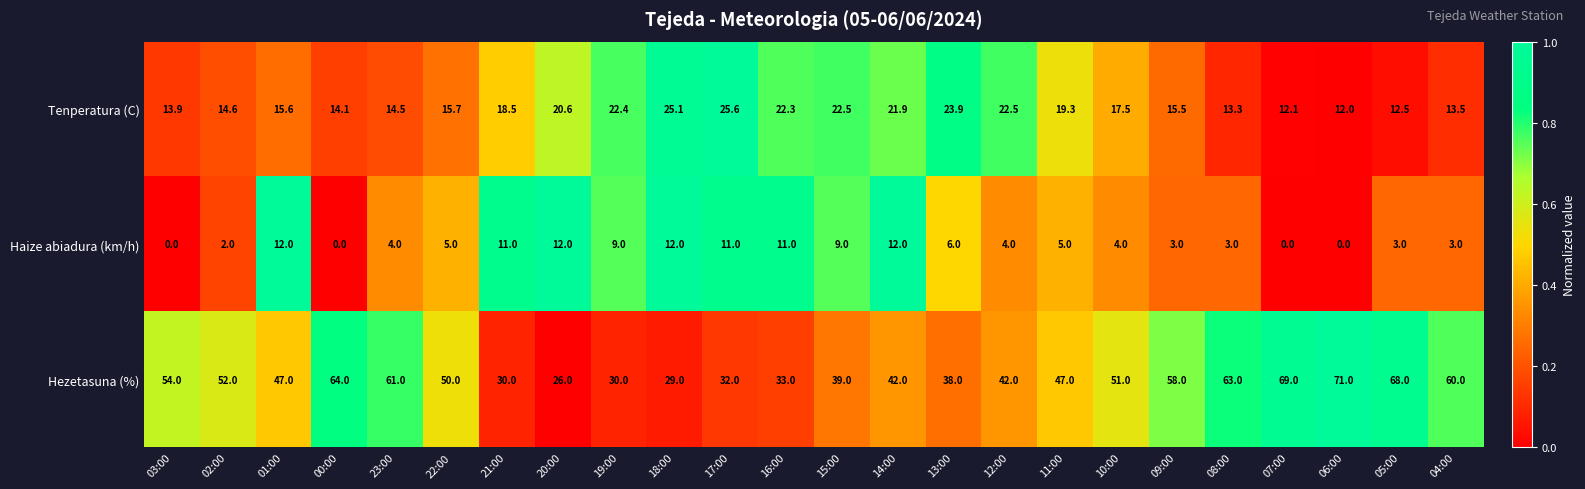

At 22:00, list the series in order from smallest to largest.

Haize abiadura (km/h), Tenperatura (C), Hezetasuna (%)